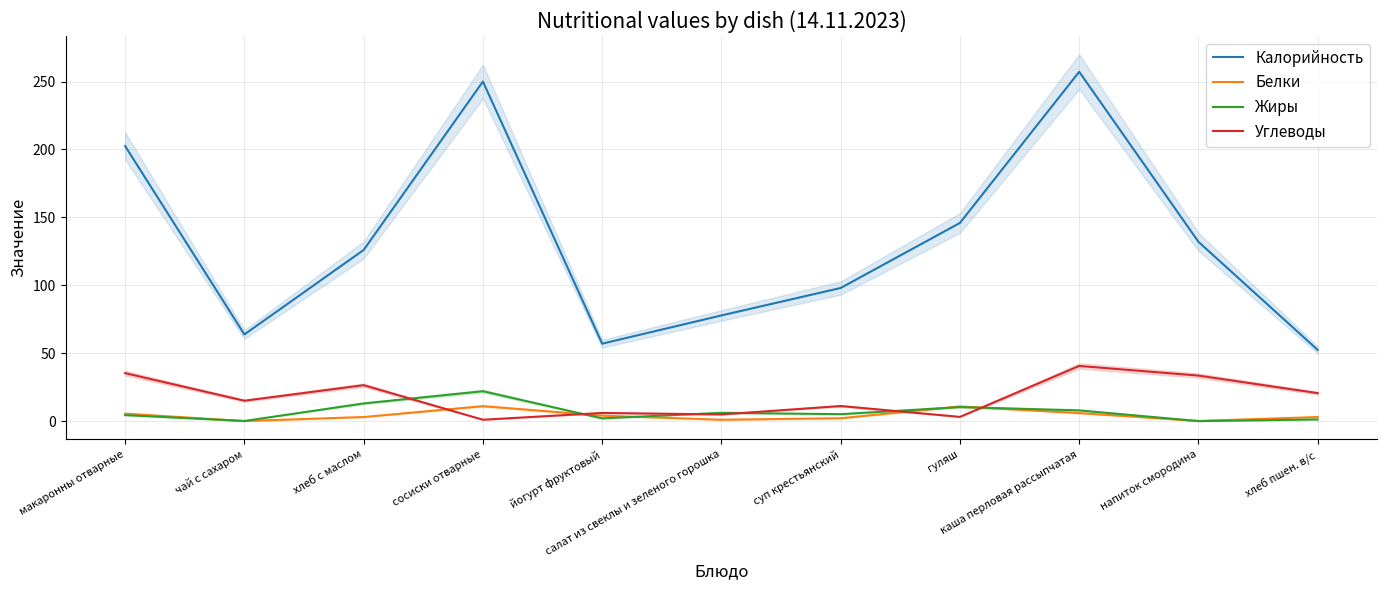

What is the value of the Углеводы point at the 10th from the left?

33.5